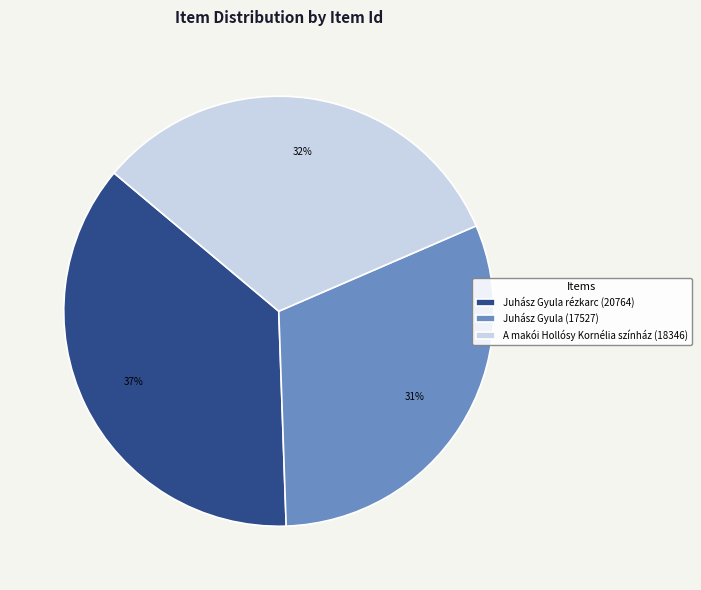

Combined, do Juhász Gyula (17527) and A makói Hollósy Kornélia színház (18346) account for over 50%?

Yes